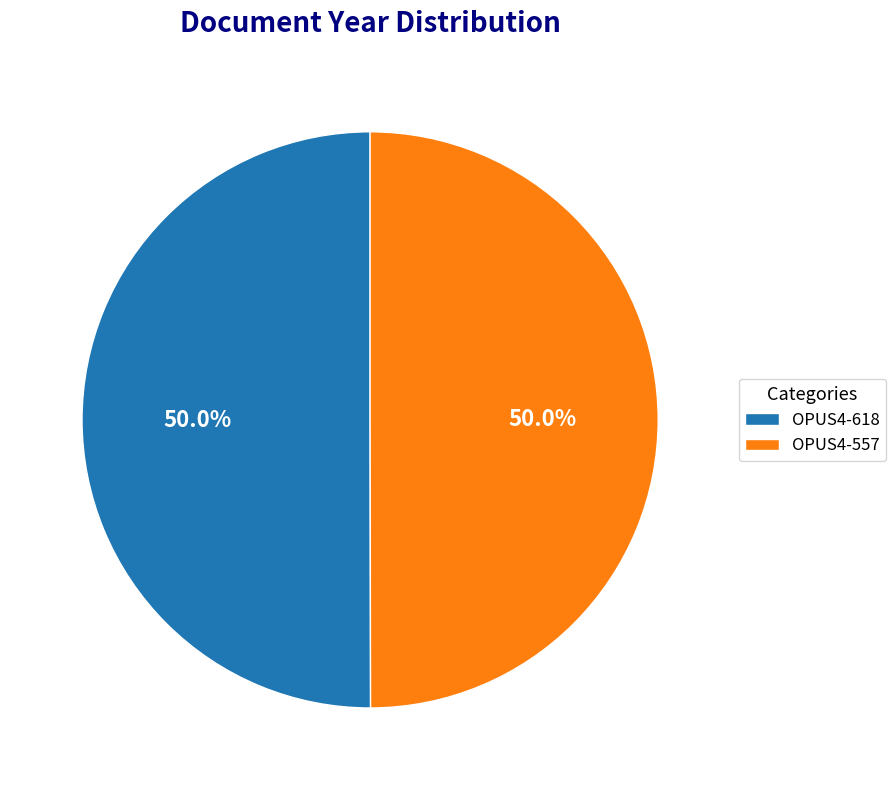

Is the sum of OPUS4-618 and OPUS4-557 greater than half?

Yes